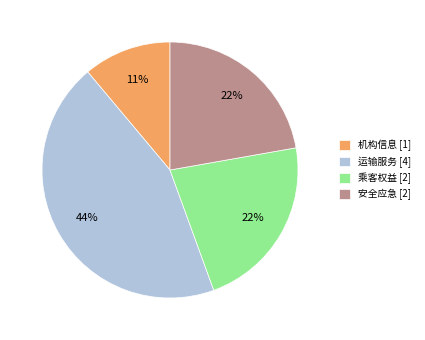

Does any single category account for the majority?

No